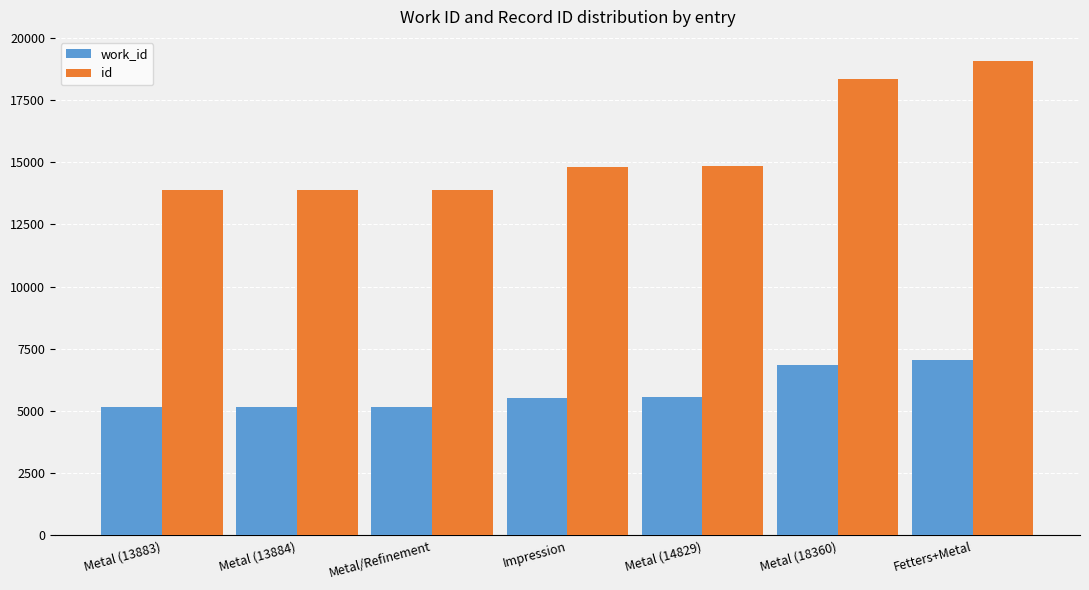

What is the value of the id bar at the 1st from the left?

13883